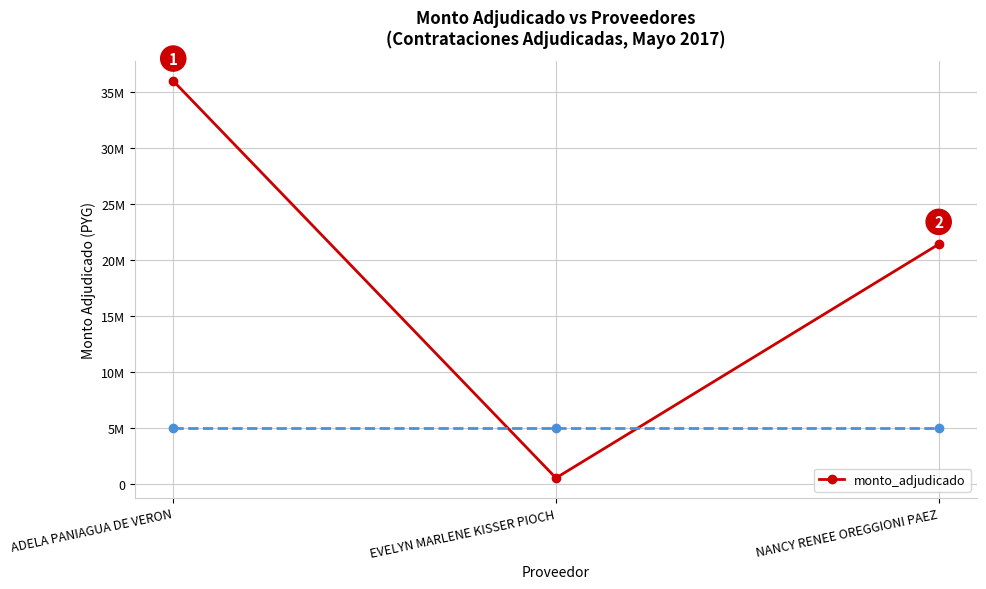

Is this an area chart (filled region under the line)?

No